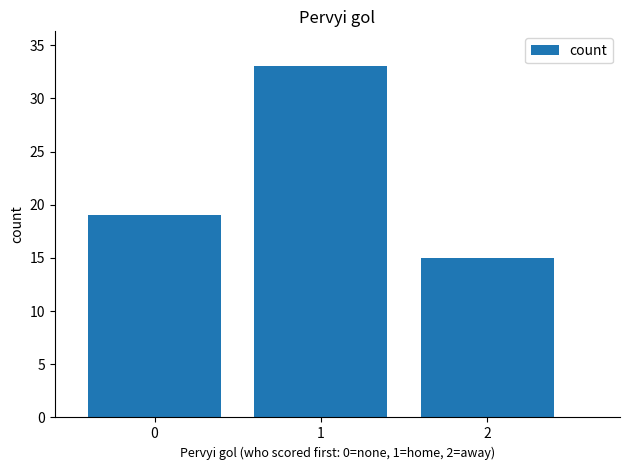

What is the greatest value displayed?

33